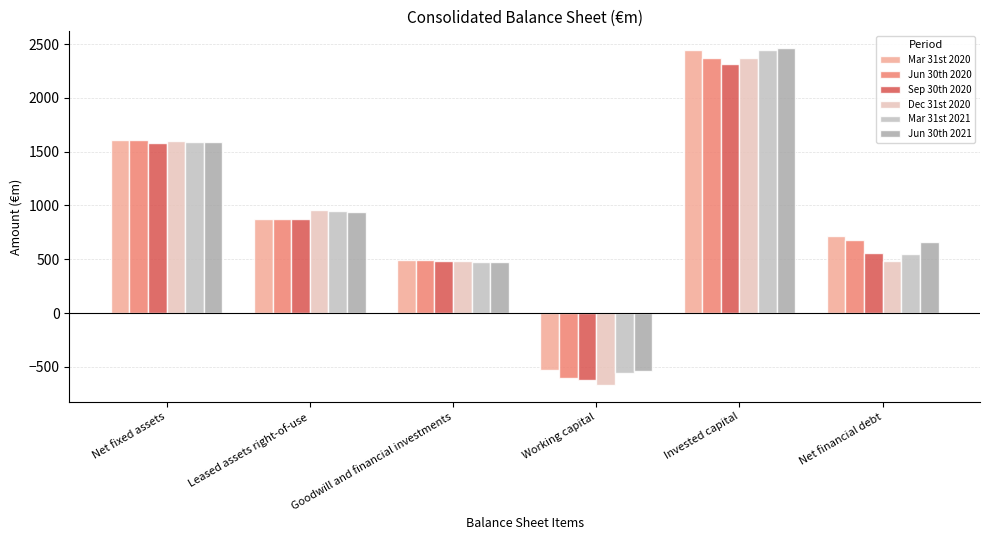

Reading right to left, list all the values displayed in this chart.

Mar 31st 2020: Net financial debt=714.3	Invested capital=2443.9	Working capital=-531.2	Goodwill and financial investments=491.3	Leased assets right-of-use=879.0	Net fixed assets=1604.8
Jun 30th 2020: Net financial debt=680.4	Invested capital=2368.9	Working capital=-600.2	Goodwill and financial investments=491.1	Leased assets right-of-use=870.7	Net fixed assets=1607.3
Sep 30th 2020: Net financial debt=557.1	Invested capital=2312.4	Working capital=-626.2	Goodwill and financial investments=484.7	Leased assets right-of-use=875.2	Net fixed assets=1578.7
Dec 31st 2020: Net financial debt=482.6	Invested capital=2374.6	Working capital=-667.3	Goodwill and financial investments=481.9	Leased assets right-of-use=957.7	Net fixed assets=1602.2
Mar 31st 2021: Net financial debt=553.0	Invested capital=2449.7	Working capital=-561.6	Goodwill and financial investments=474.8	Leased assets right-of-use=948.9	Net fixed assets=1587.7
Jun 30th 2021: Net financial debt=664.2	Invested capital=2462.3	Working capital=-542.9	Goodwill and financial investments=475.3	Leased assets right-of-use=943.1	Net fixed assets=1586.8